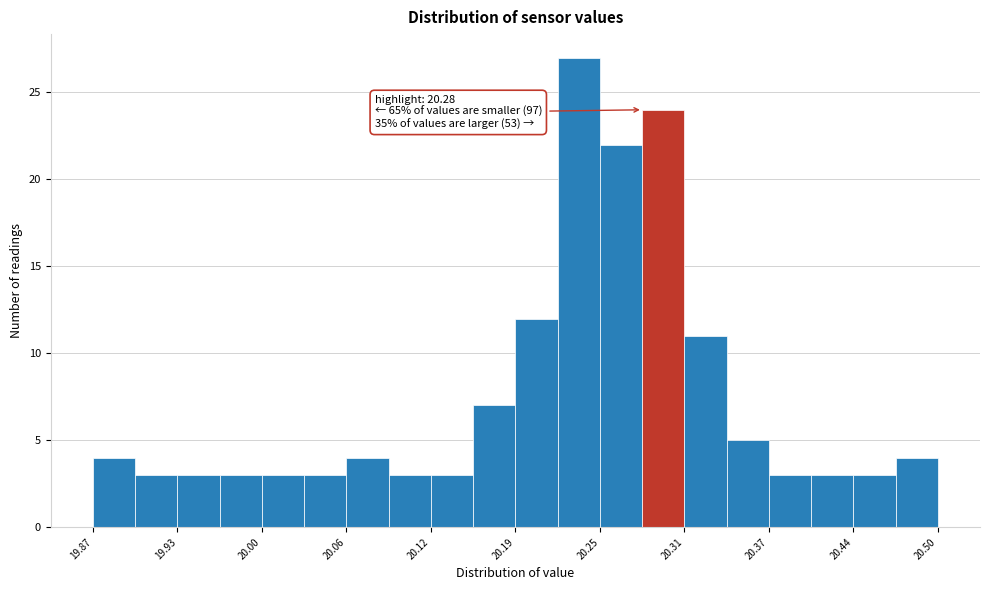

Around what value on the x-axis is the tallest bar? Give the approximate position of its centre, as read against the axis.

20.23